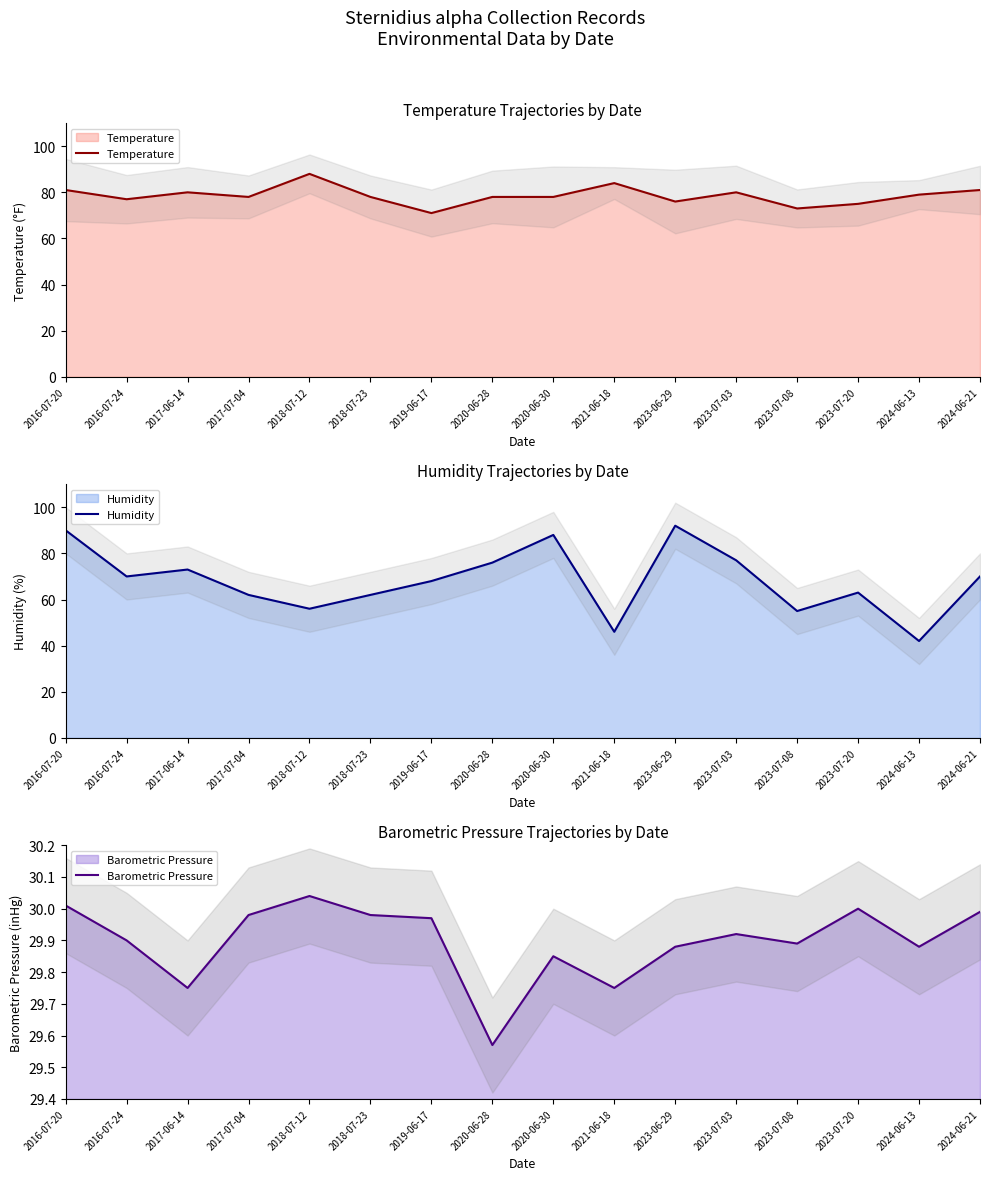

List the series in order of their overall mean, lowest first.

Barometric Pressure, Humidity, Temperature